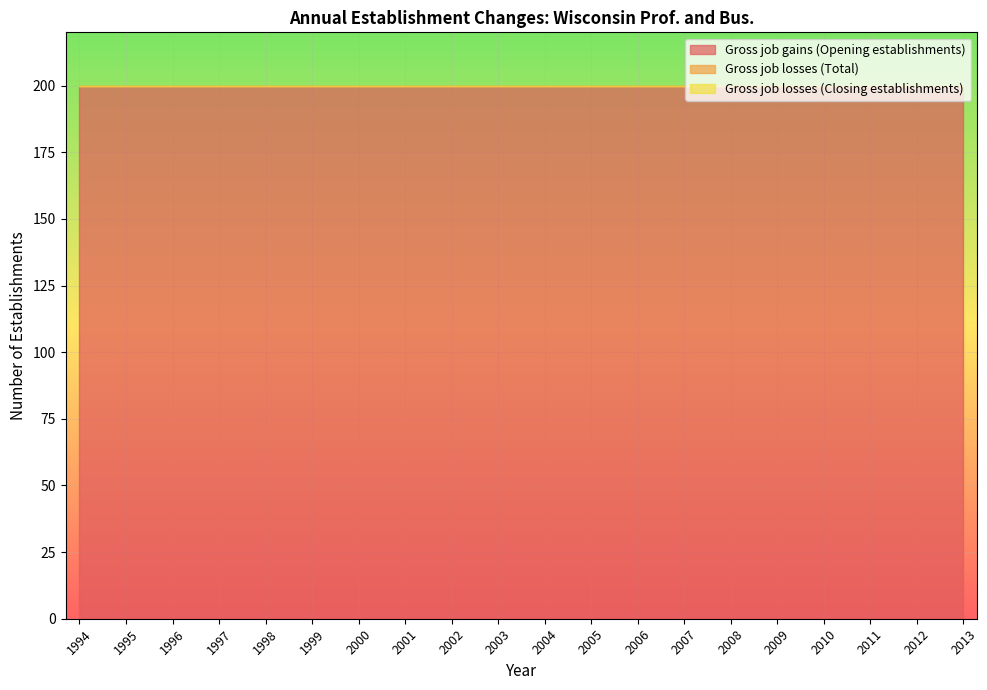

Reading right to left, transcribe all the data shown in this chart.

Gross job gains (Opening establishments): 2013=200	2012=200	2011=200	2010=200	2009=200	2008=200	2007=200	2006=200	2005=200	2004=200	2003=200	2002=200	2001=200	2000=200	1999=200	1998=200	1997=200	1996=200	1995=200	1994=200
Gross job losses (Total): 2013=0	2012=0	2011=0	2010=0	2009=0	2008=0	2007=0	2006=0	2005=0	2004=0	2003=0	2002=0	2001=0	2000=0	1999=0	1998=0	1997=0	1996=0	1995=0	1994=0
Gross job losses (Closing establishments): 2013=0	2012=0	2011=0	2010=0	2009=0	2008=0	2007=0	2006=0	2005=0	2004=0	2003=0	2002=0	2001=0	2000=0	1999=0	1998=0	1997=0	1996=0	1995=0	1994=0